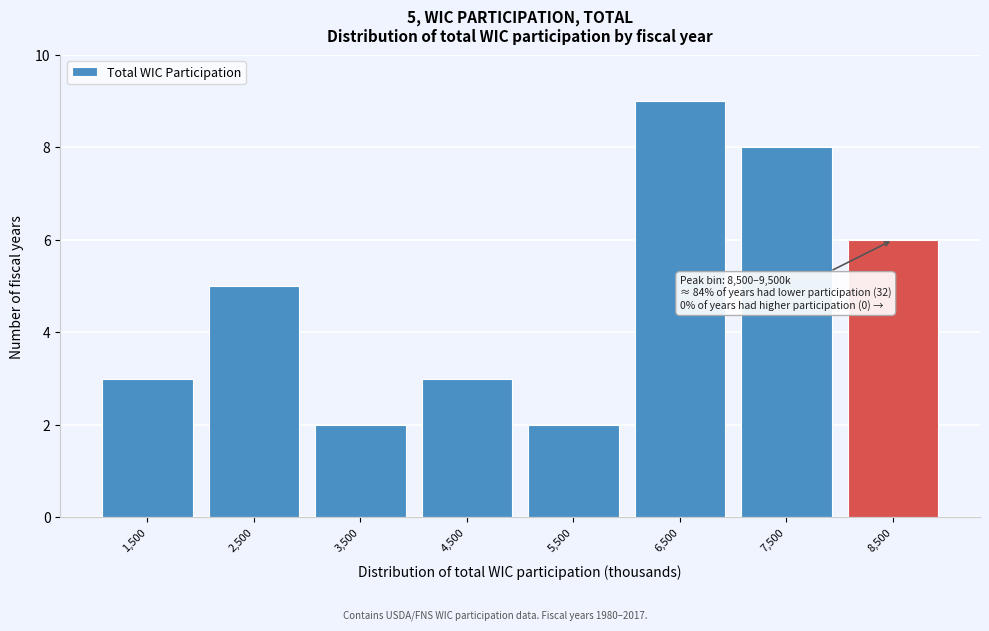

Reading left to right, extract all data points from this chart.

1,500=3	2,500=5	3,500=2	4,500=3	5,500=2	6,500=9	7,500=8	8,500=6